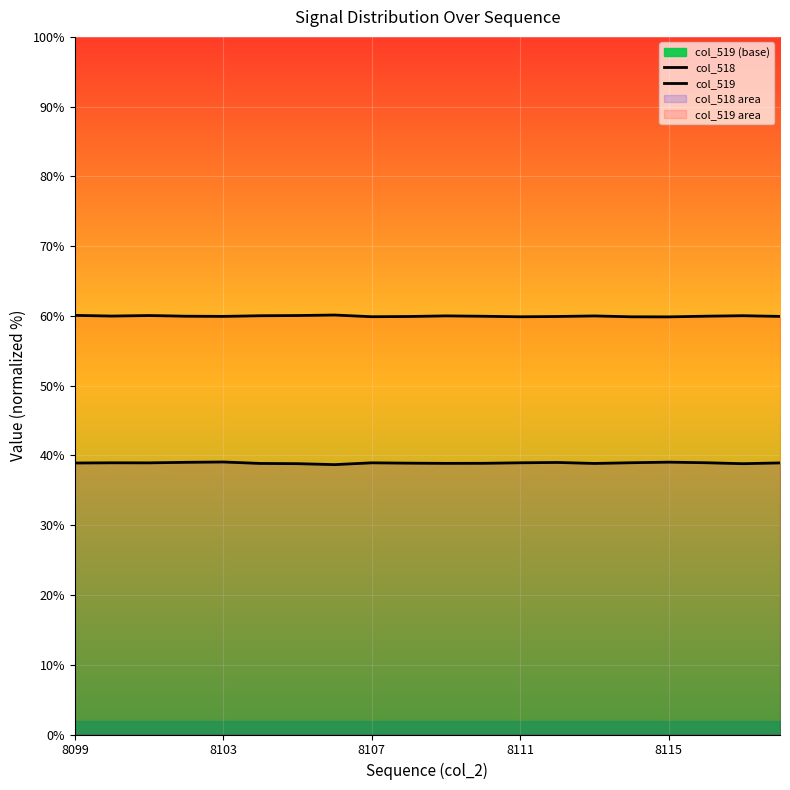

What is the sum of all col_519 values?

1199.5